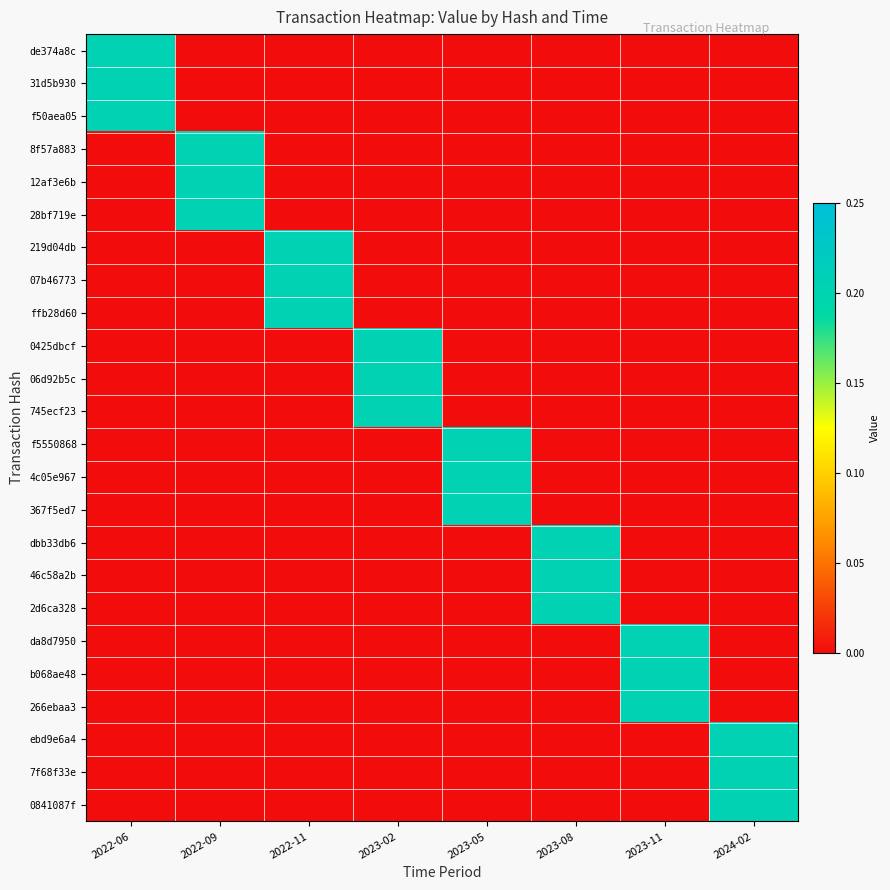

Between 2023-05 and 2022-06, which is larger?

2022-06